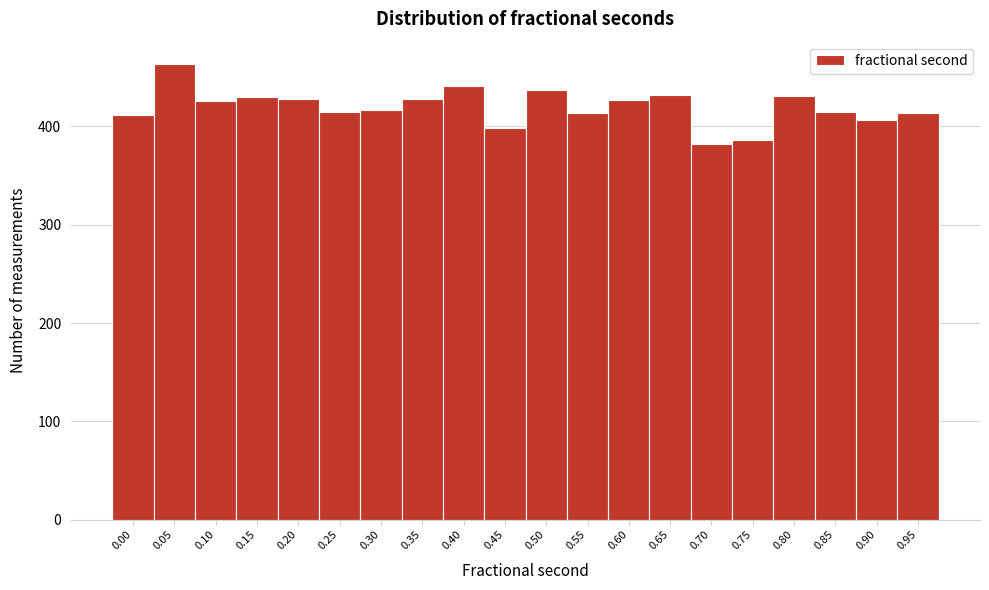

Is it true that the value at 0.95 is 97?

False